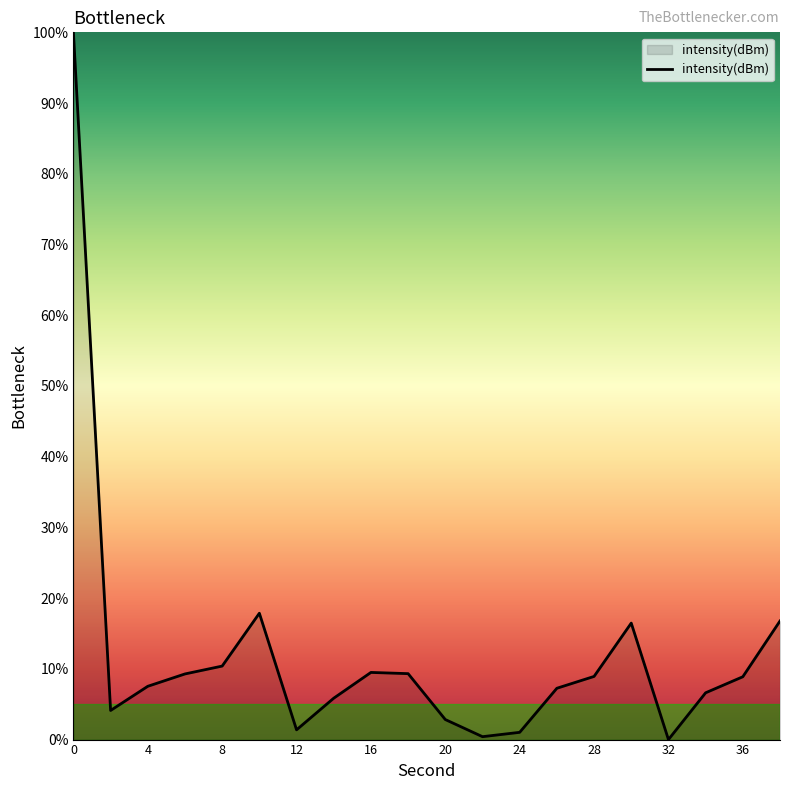

What is the difference between the maximum and minimum values?

100.0